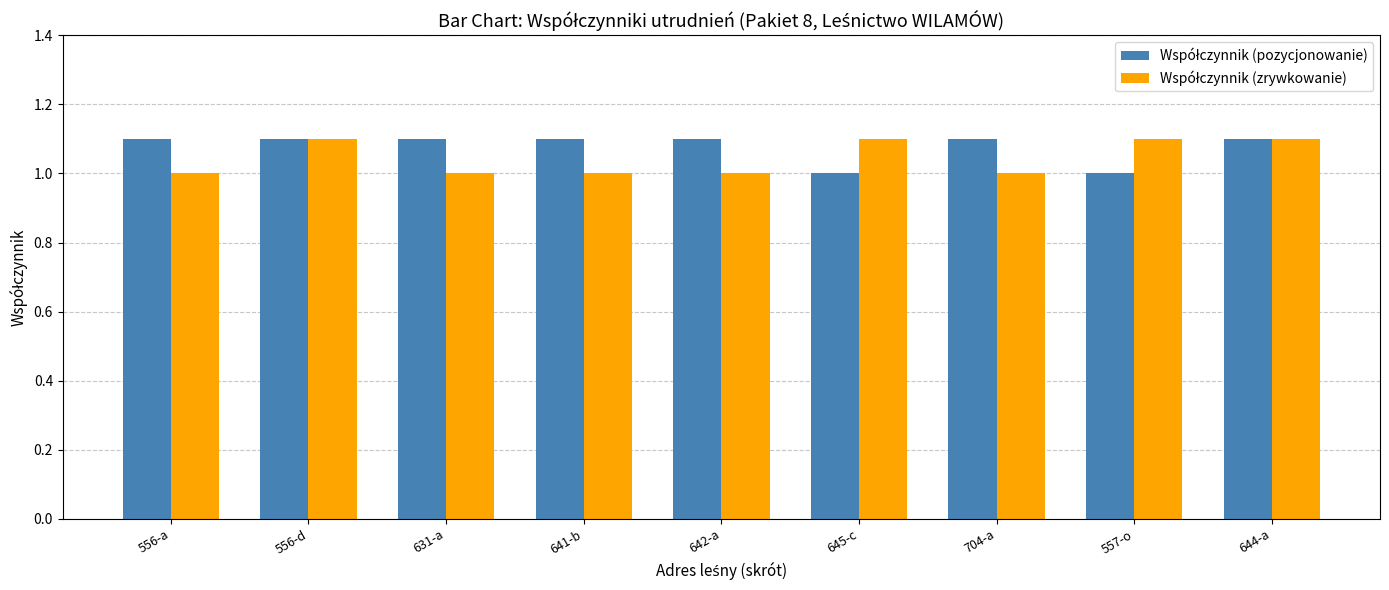

What is the total value across all series at 704-a?

2.1